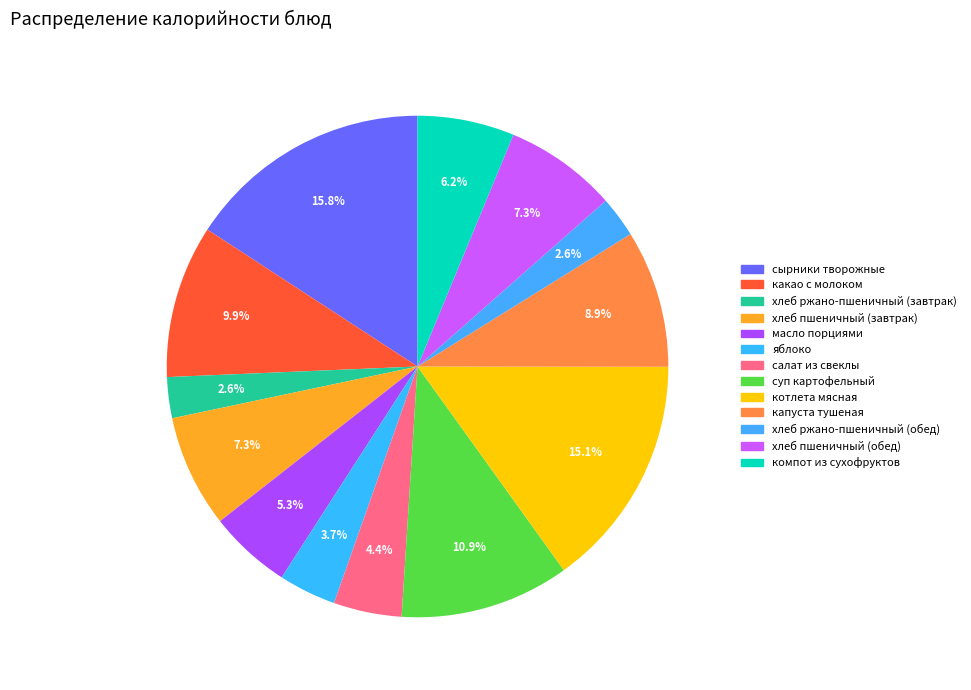

What is the change in value from сырники творожные to хлеб пшеничный (обед)?

-119.9